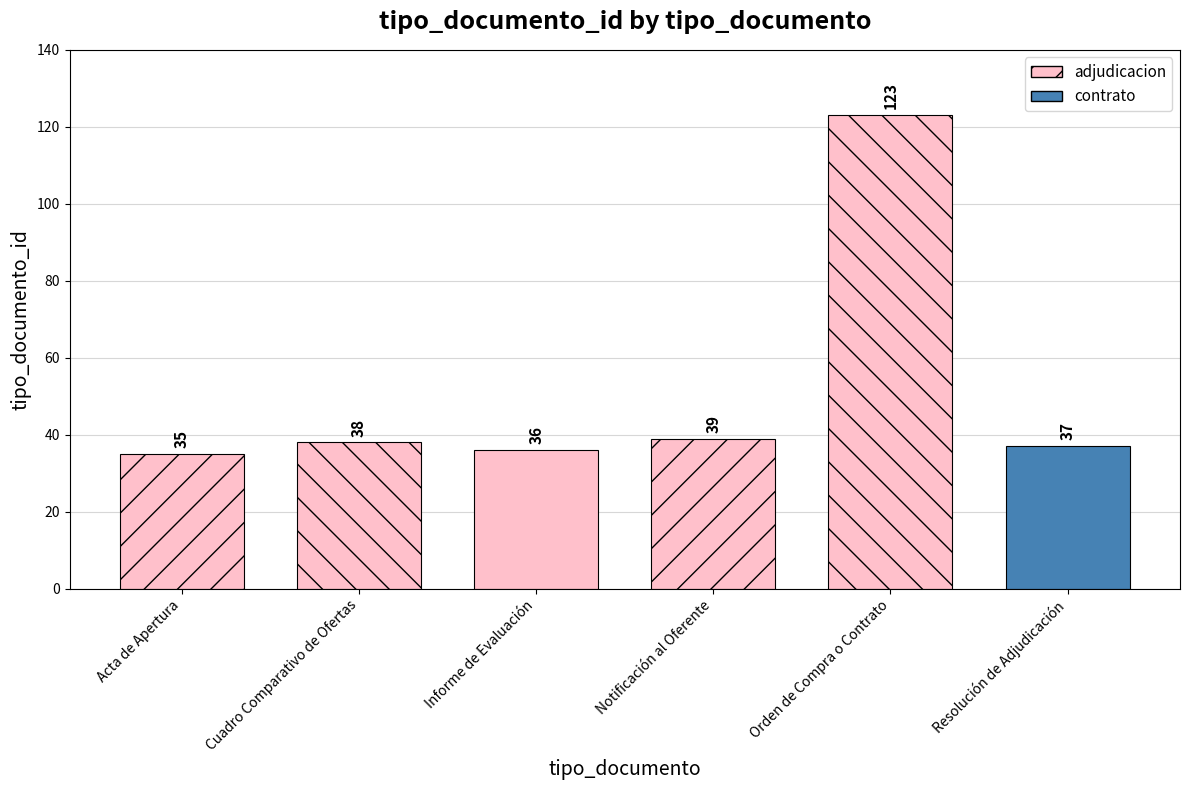

Reading left to right, extract all data points from this chart.

35	38	36	39	123	37